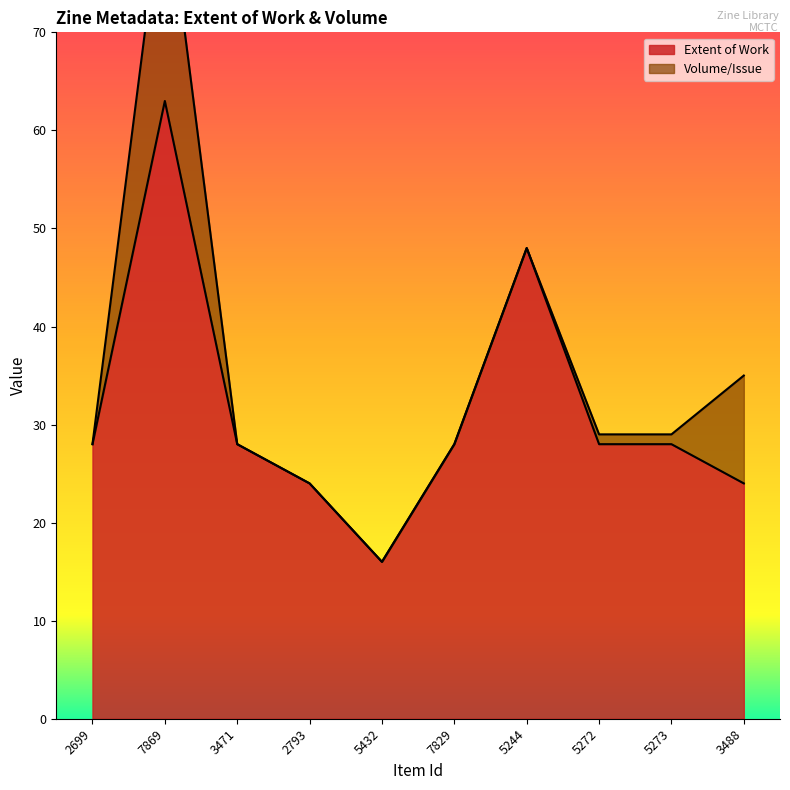

Count the number of categories in the chart.

10